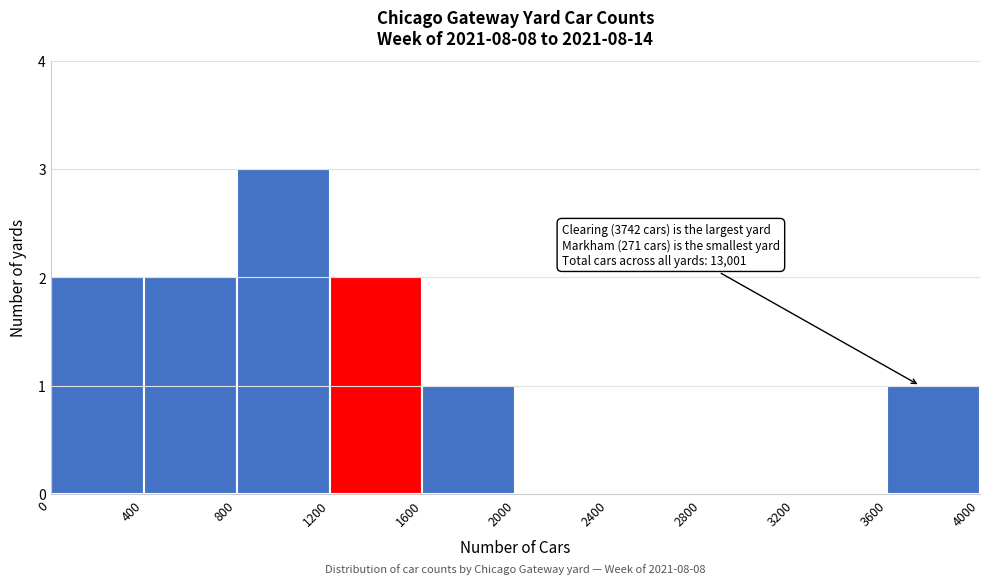

Which range on the x-axis has the tallest bar?

800 to 1200